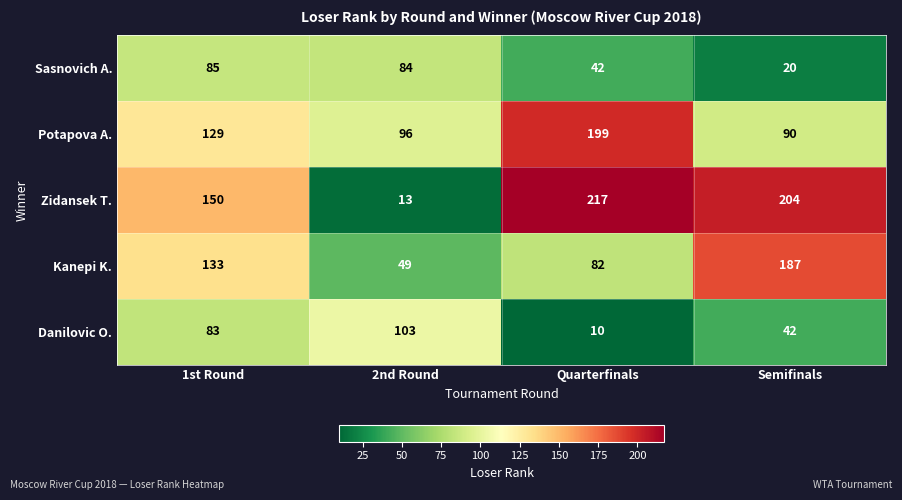

How many categories are shown in the chart?

4